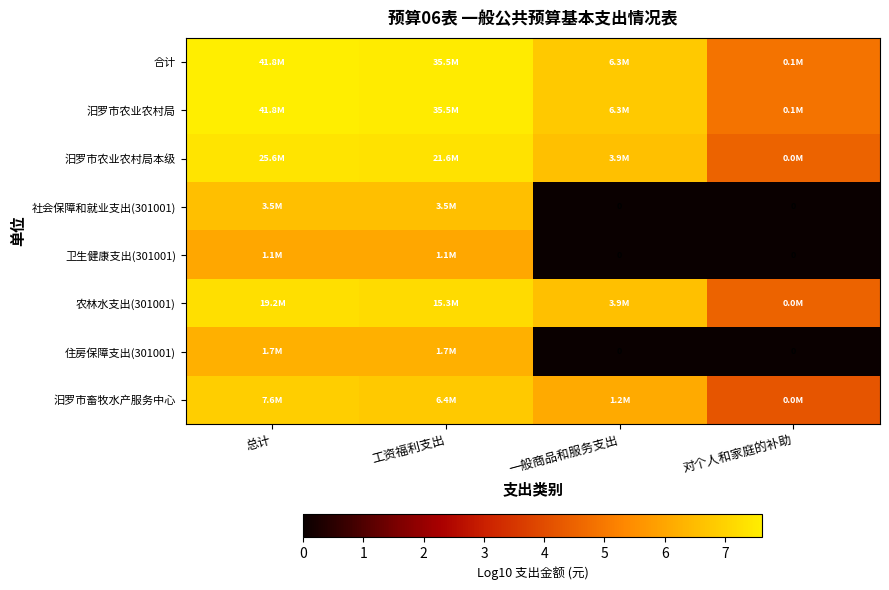

How many data points does each series have?

4